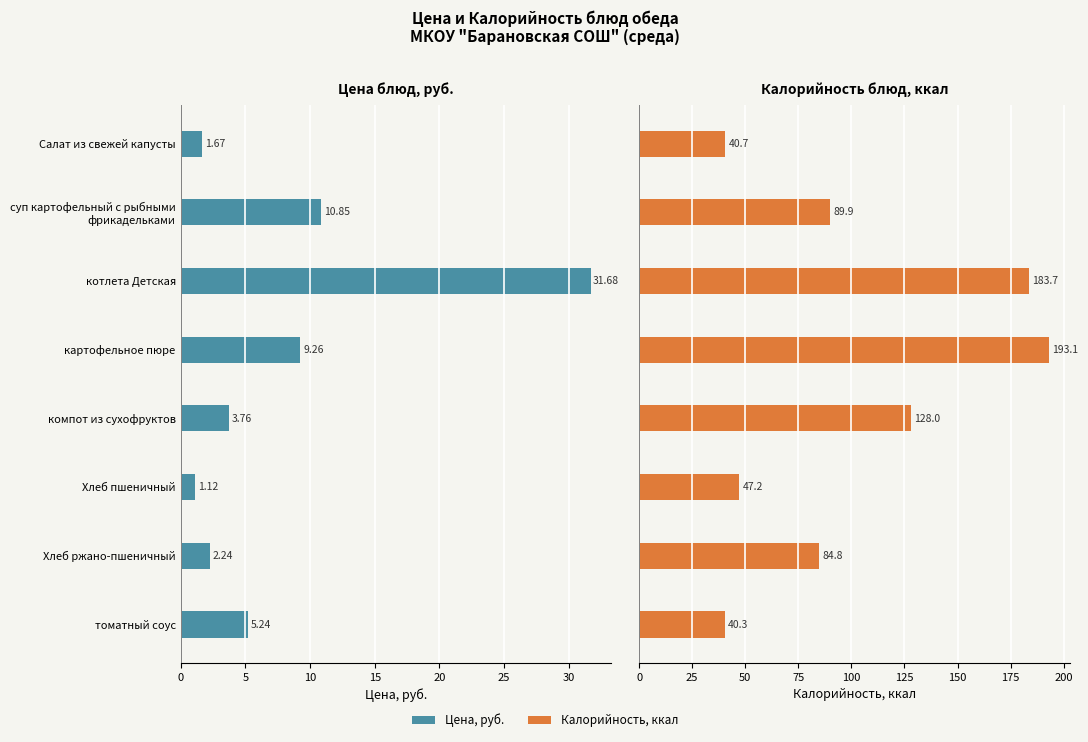

Reading right to left, what are all the values shown in this chart?

Цена: 5.2	2.2	1.1	3.8	9.3	31.7	10.8	1.7
Калорийность: 40.3	84.8	47.2	128.0	193.1	183.7	89.9	40.7